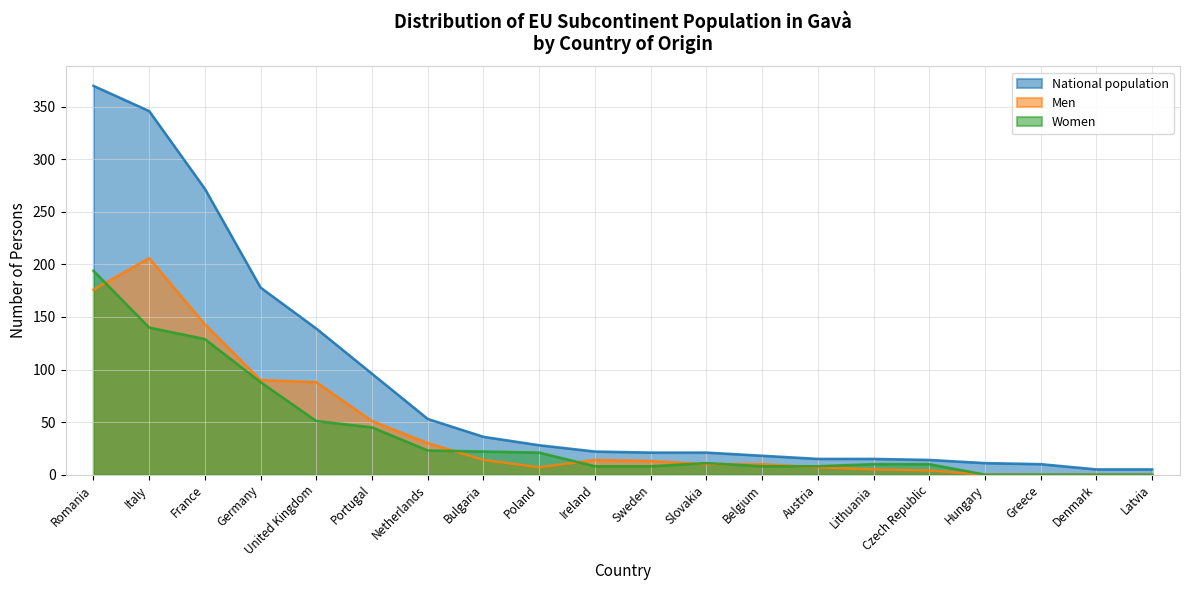

Which series has the largest range (max minus min)?

National population